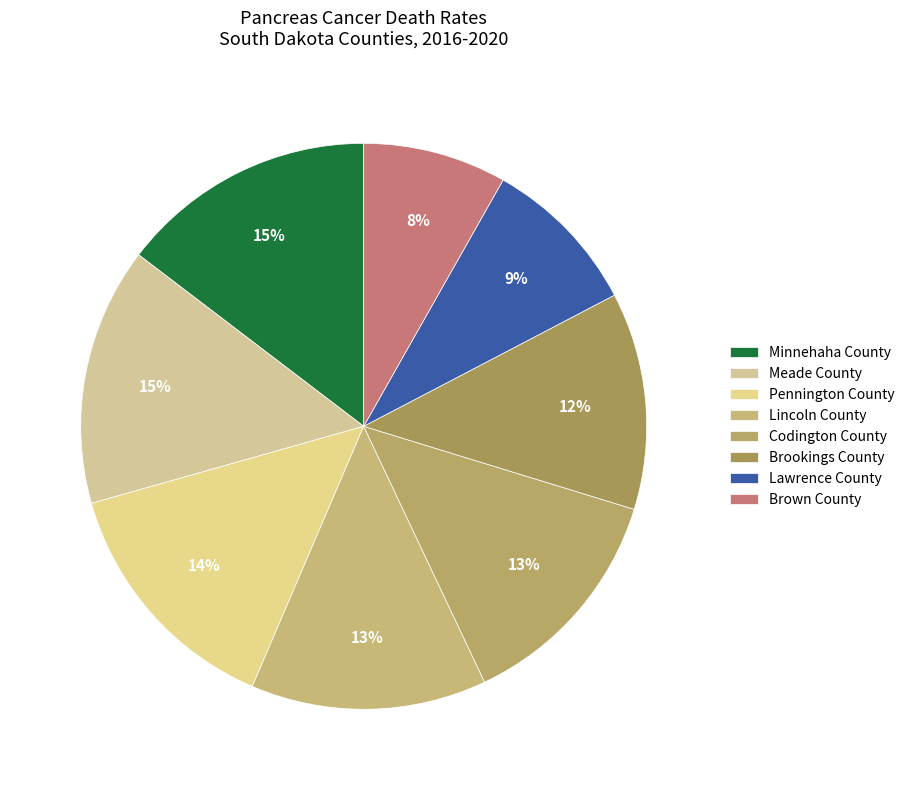

True or false: Brown County accounts for 1% of the total.

False